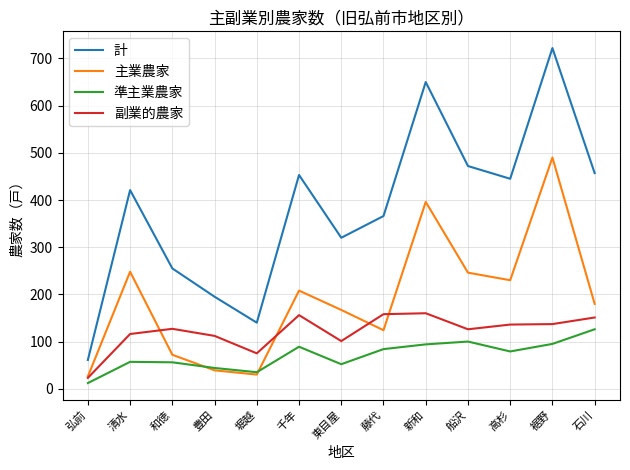

The value of 準主業農家 at 船沢 is 170. True or false?

False